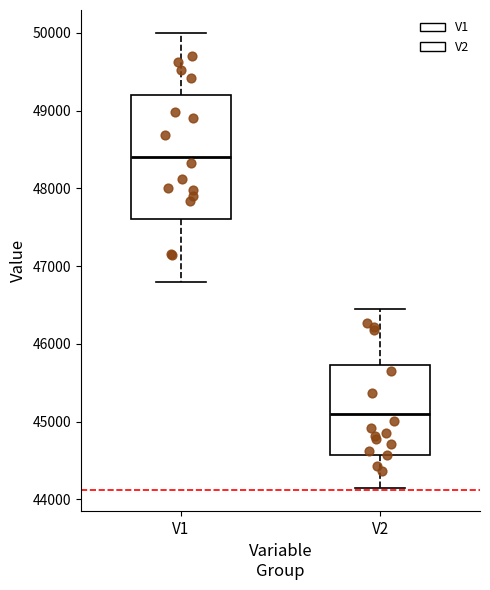

Reading left to right, read every box against the y-axis: the position of its median line, the range the box covers, and the ends of its whiskers. The values are not printed on the chart, so give them approximately, as read against the axis.

V1: median 48400, box 47600 to 49200, whiskers 46800 to 50000
V2: median 45100, box 44600 to 45700, whiskers 44100 to 46400